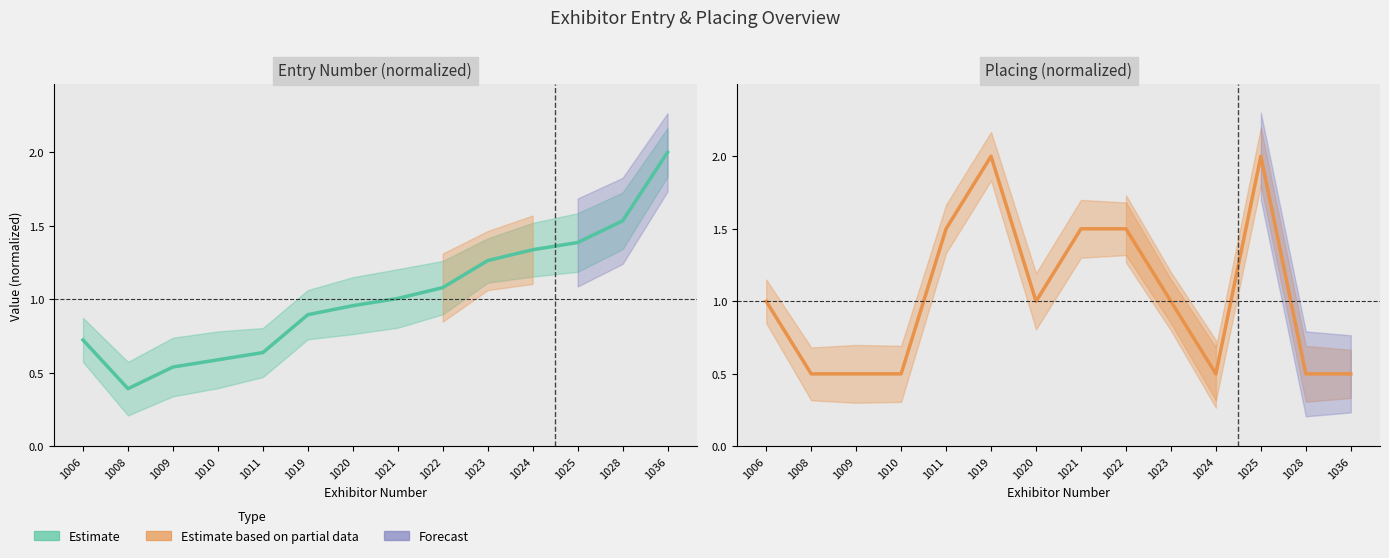

List the labels in order of Placing value, smallest first.

1008, 1009, 1010, 1024, 1028, 1036, 1006, 1020, 1023, 1011, 1021, 1022, 1019, 1025